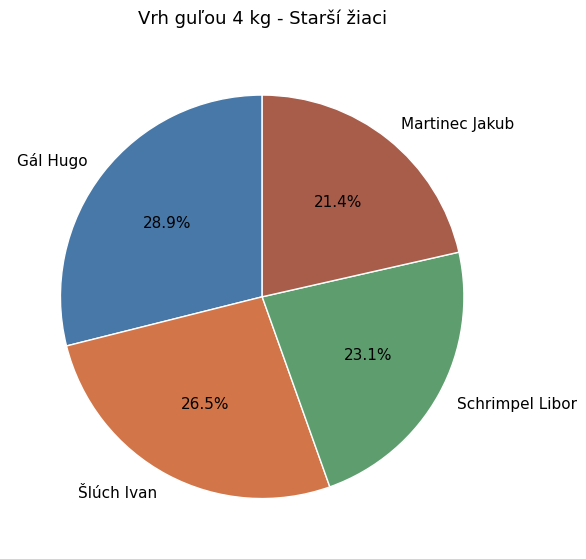

Which has a higher value, Gál Hugo or Šlúch Ivan?

Gál Hugo